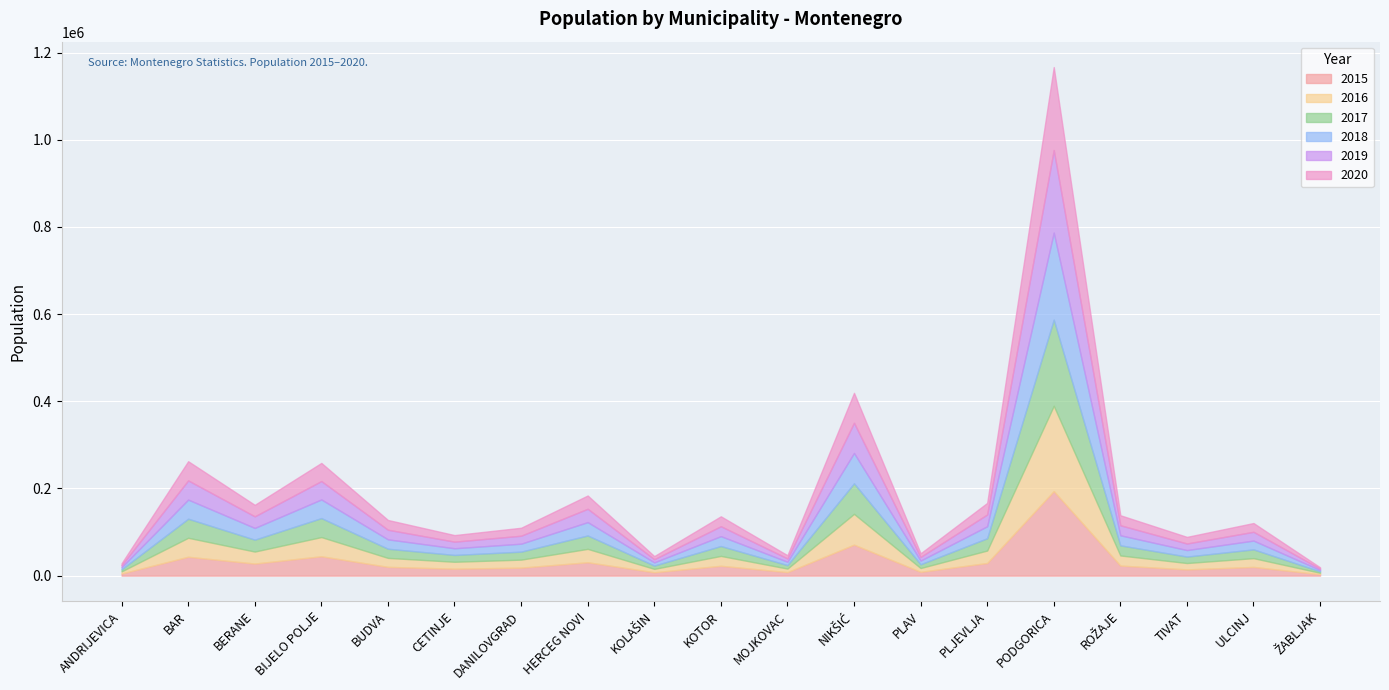

Which series changed the most between KOTOR and PLAV?

2020